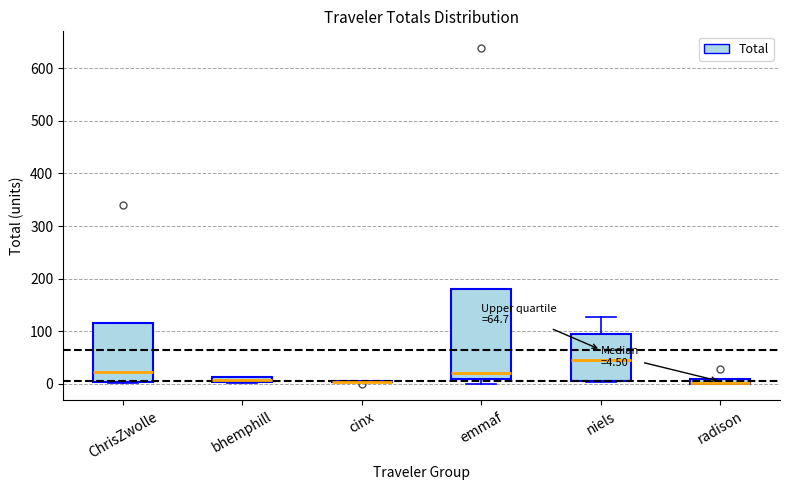

Which box is the tallest, from its lower edge to its upper edge?

emmaf